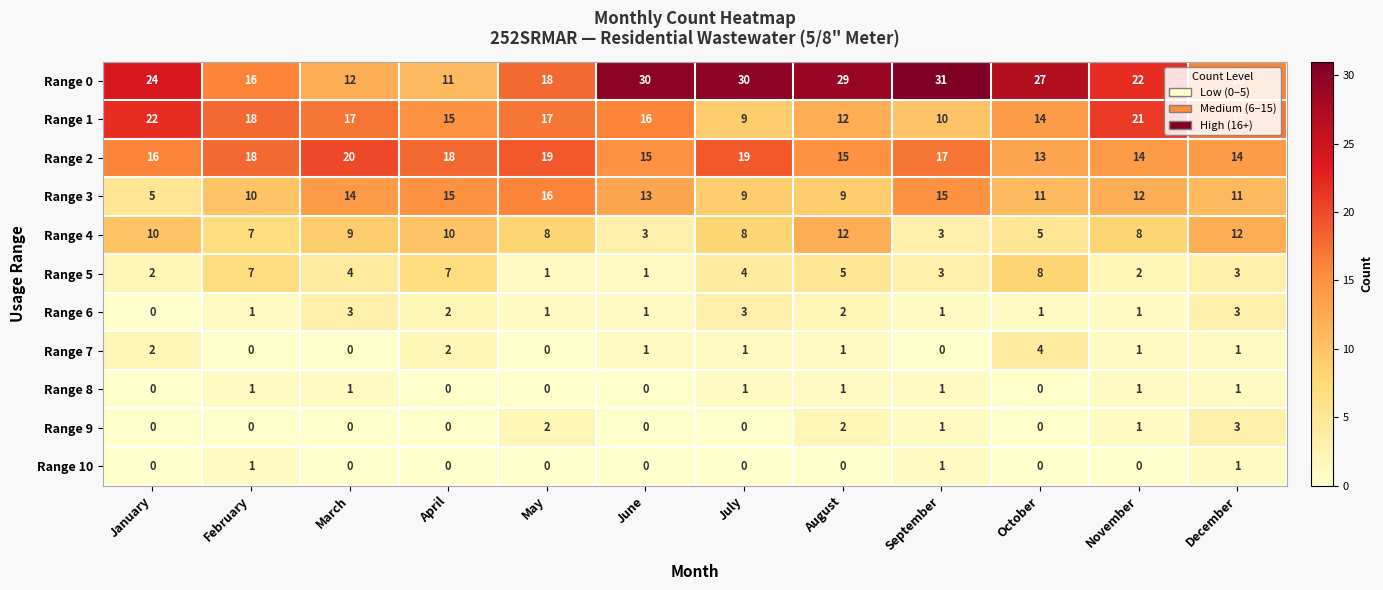

True or false: Range 2 has a value of 15 at August.

True